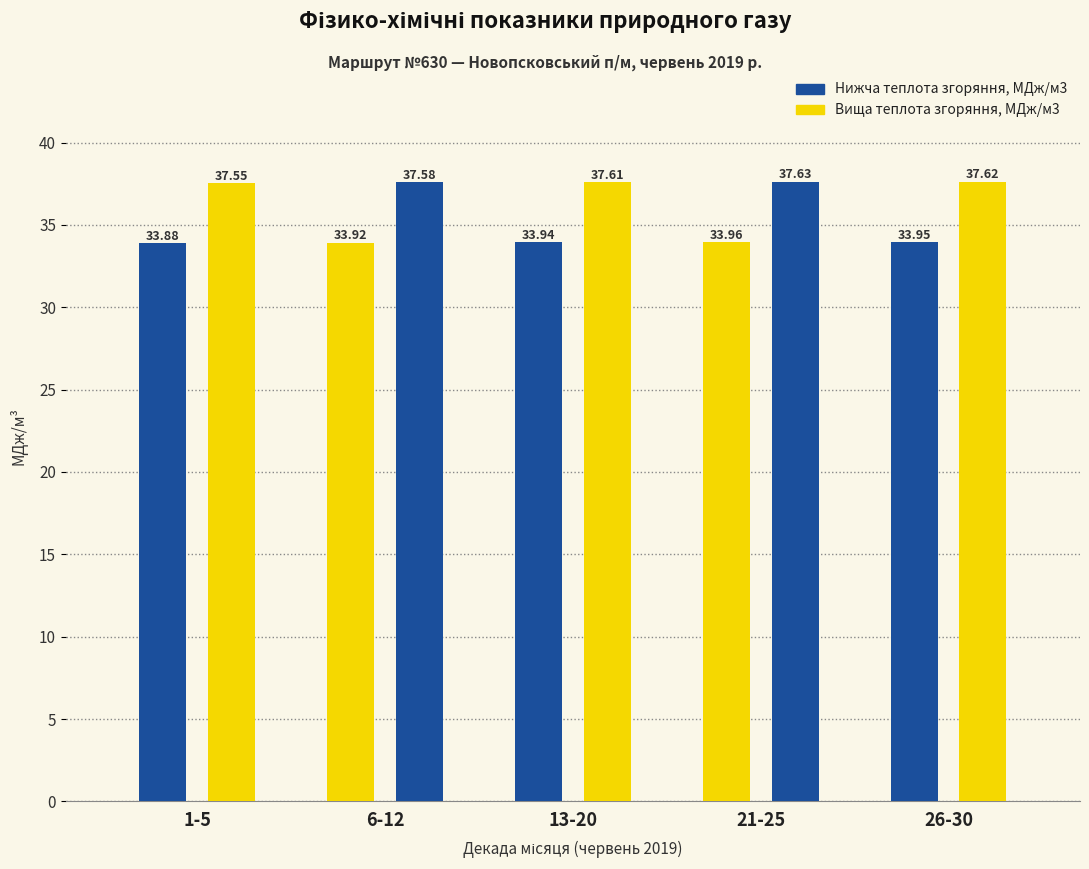

Count the number of data series in this chart.

2